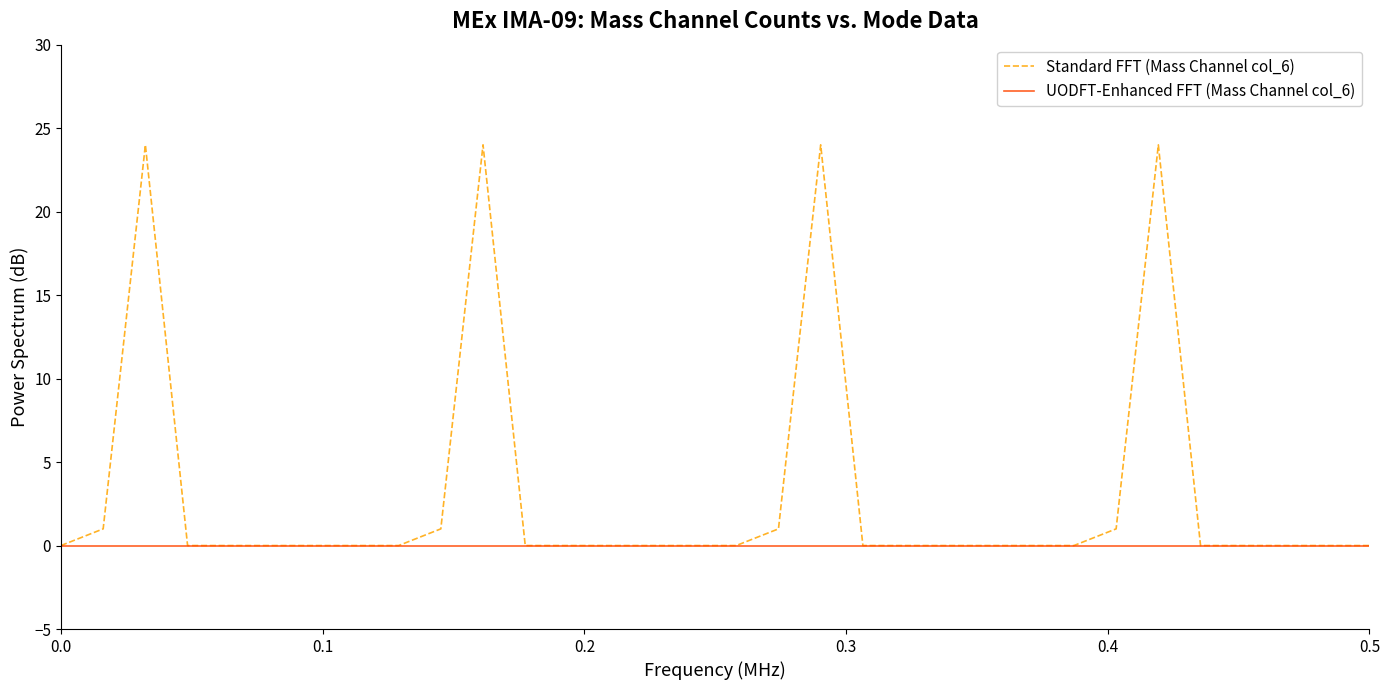

Which series has the largest total across all categories?

Standard FFT (Mass Channel col_6)